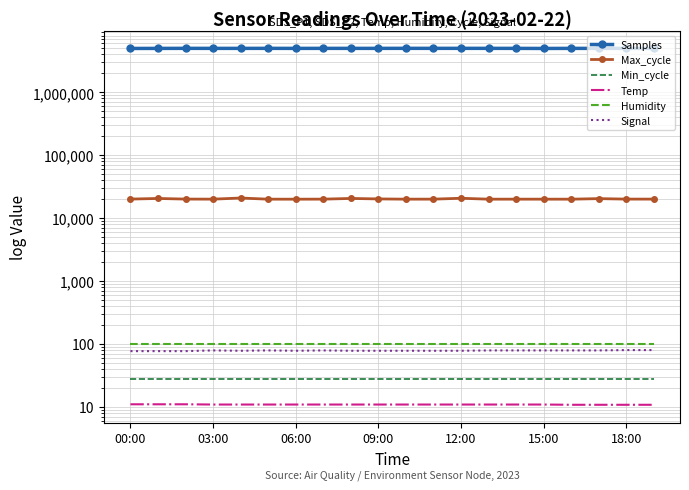

True or false: Humidity has more than 2 points higher than both neighbors.

False